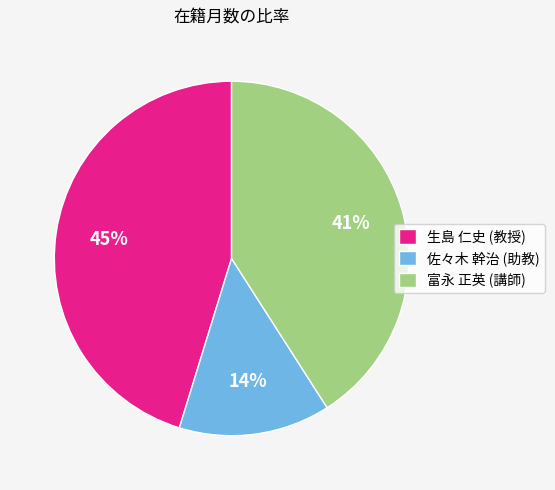

The 生島 仁史 (教授) slice represents 38% of the pie. True or false?

False